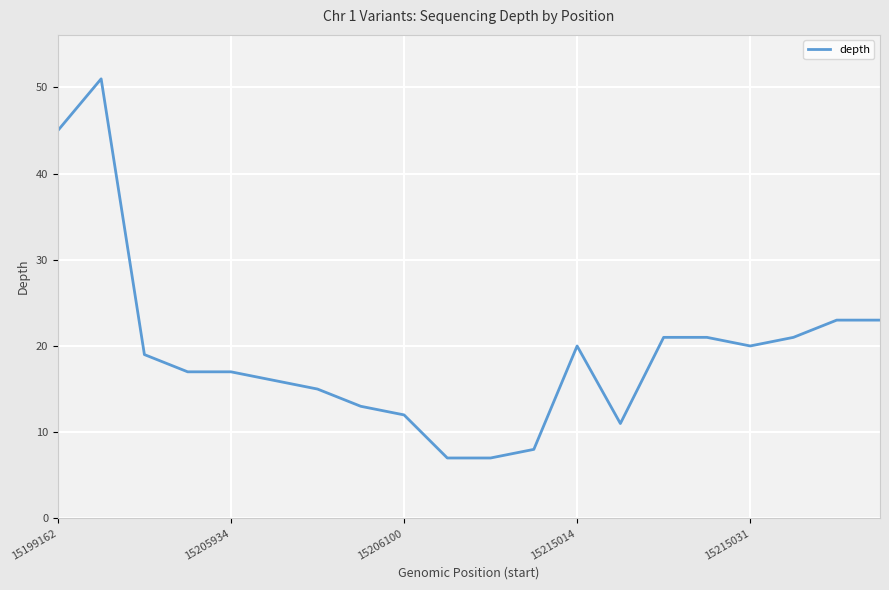

What is the maximum value shown in the chart?

51